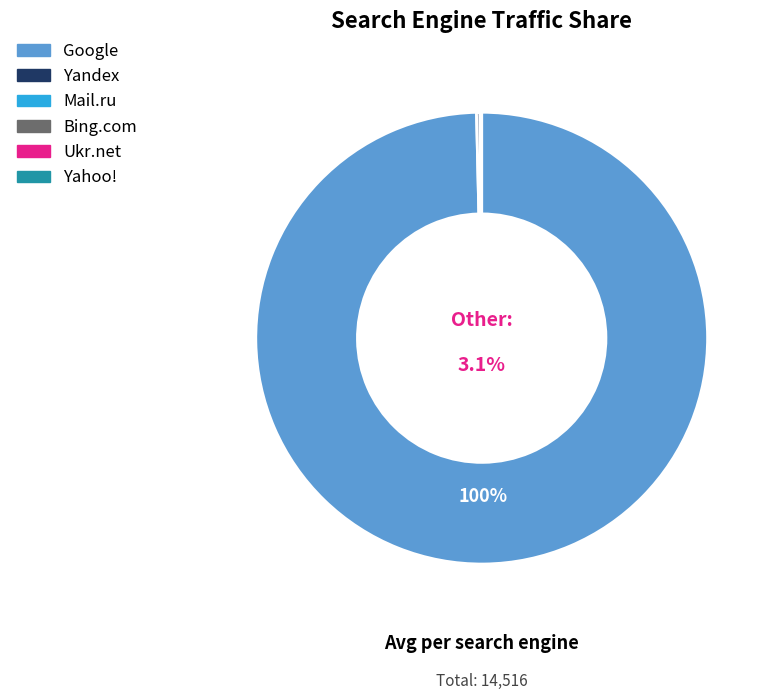

Rank the categories by value from lowest to highest.

Yahoo!, Ukr.net, Bing.com, Mail.ru, Yandex, Google